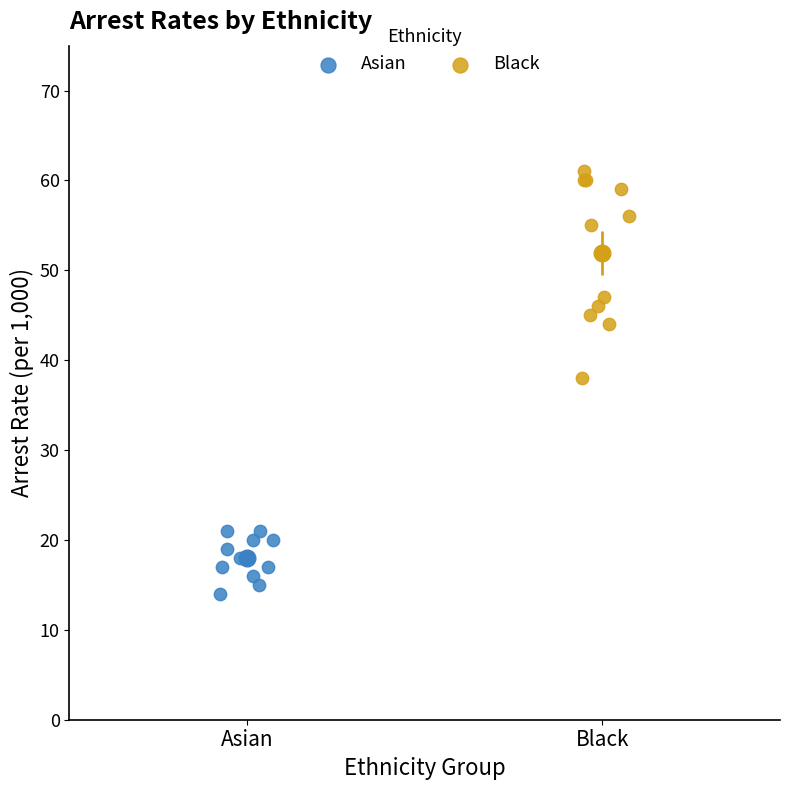

Which series contains the lowest Y value?

Asian